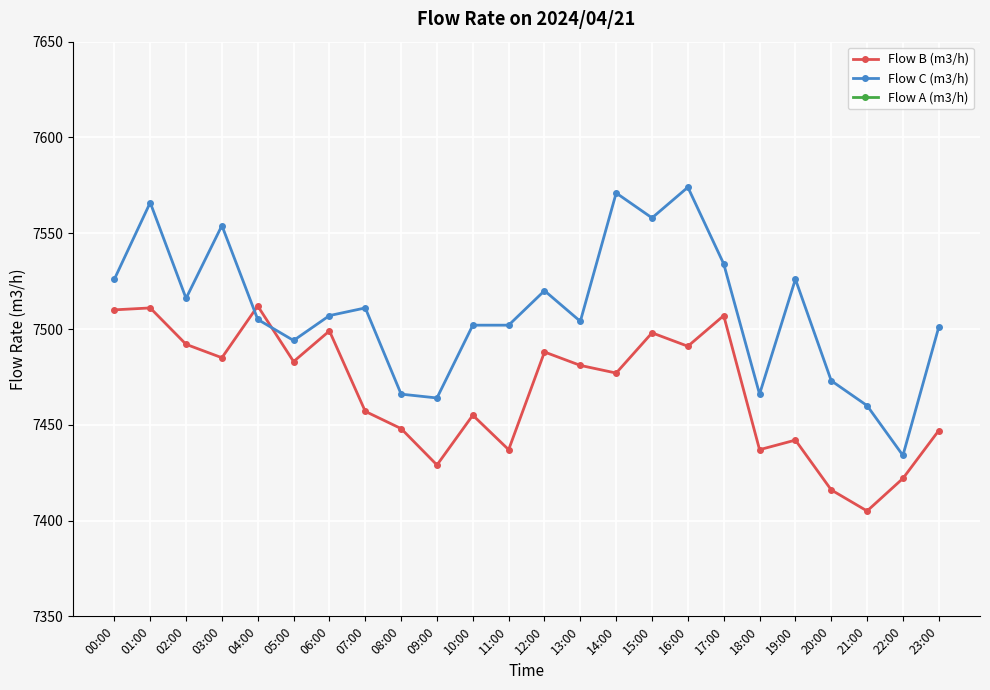

What is the label of the 18th point from the left?

17:00